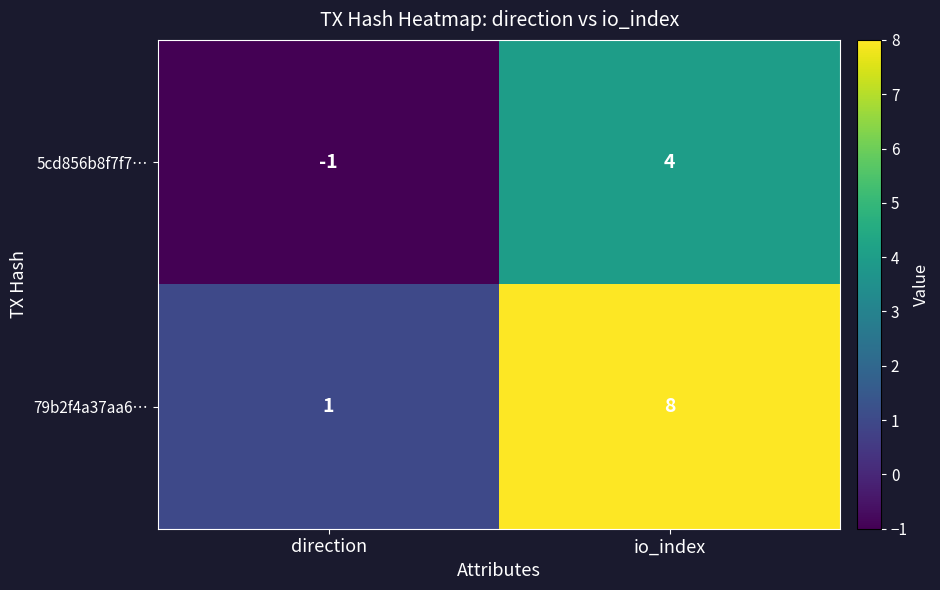

At which category does the chart reach its minimum across all series?

direction